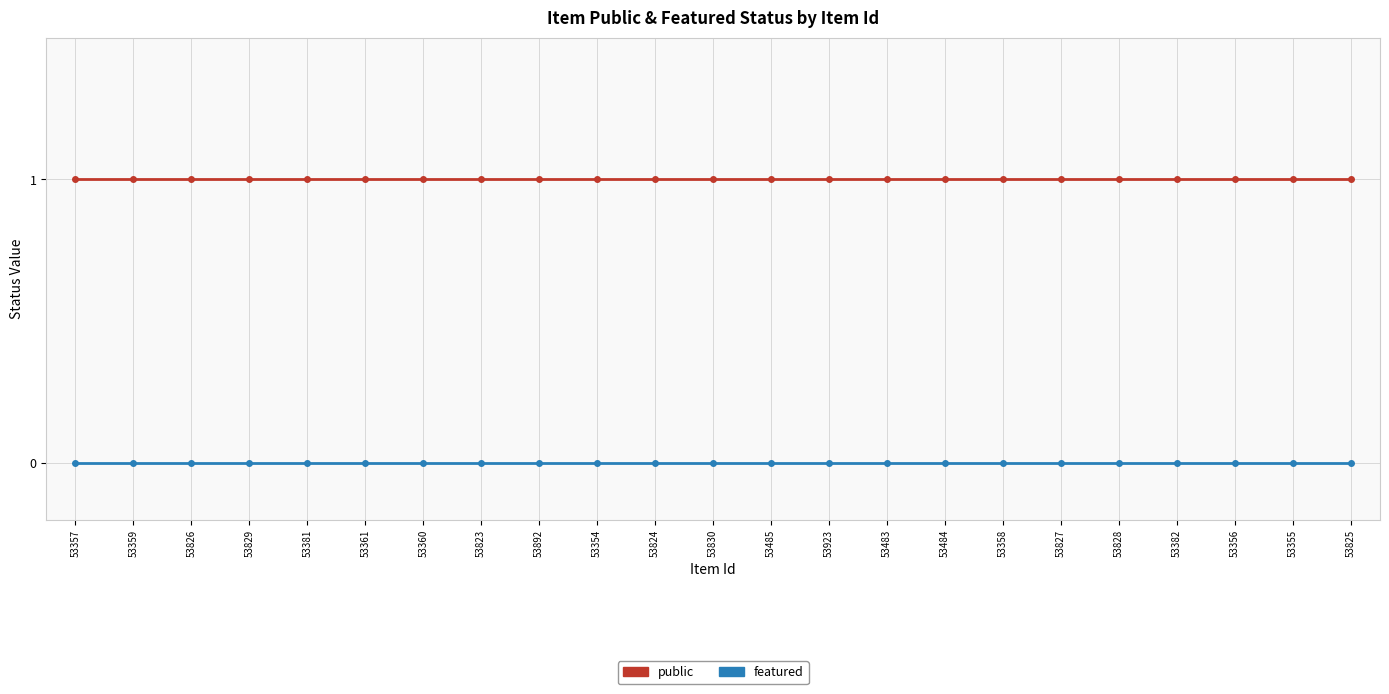

The public series shows 1 at 53825. True or false?

True